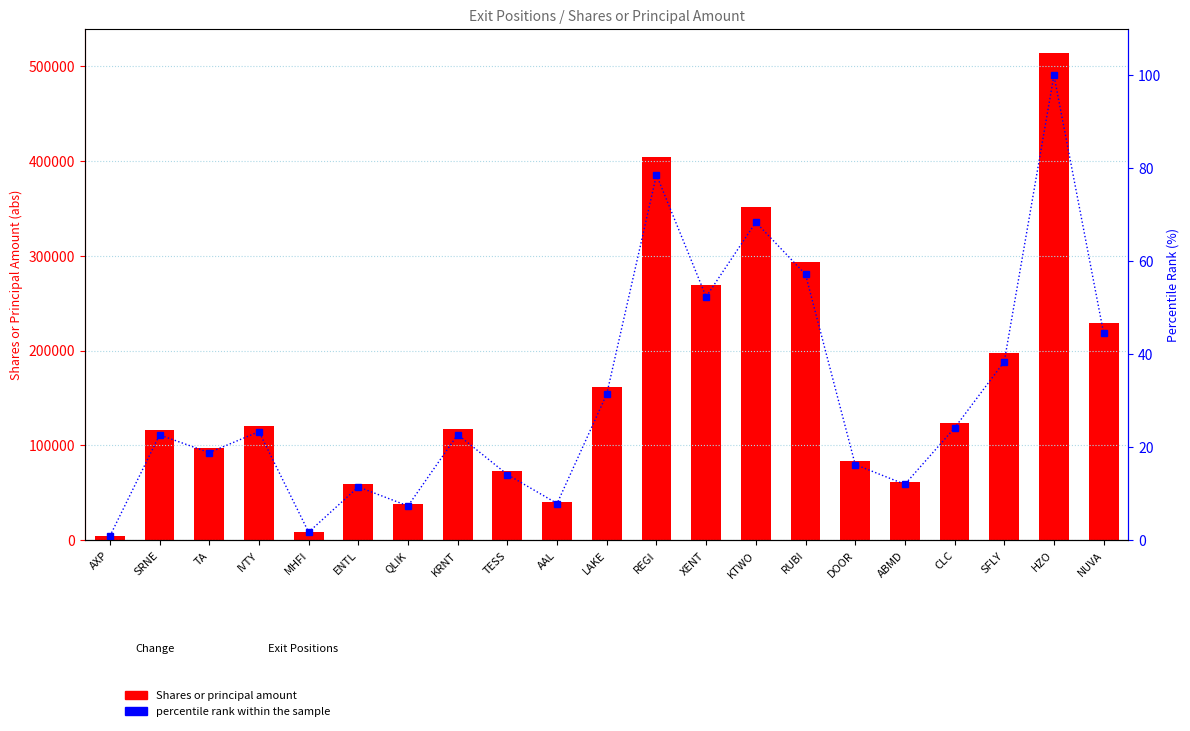

What is the sum of the percentile rank within the sample values at TA and KRNT?

41.6